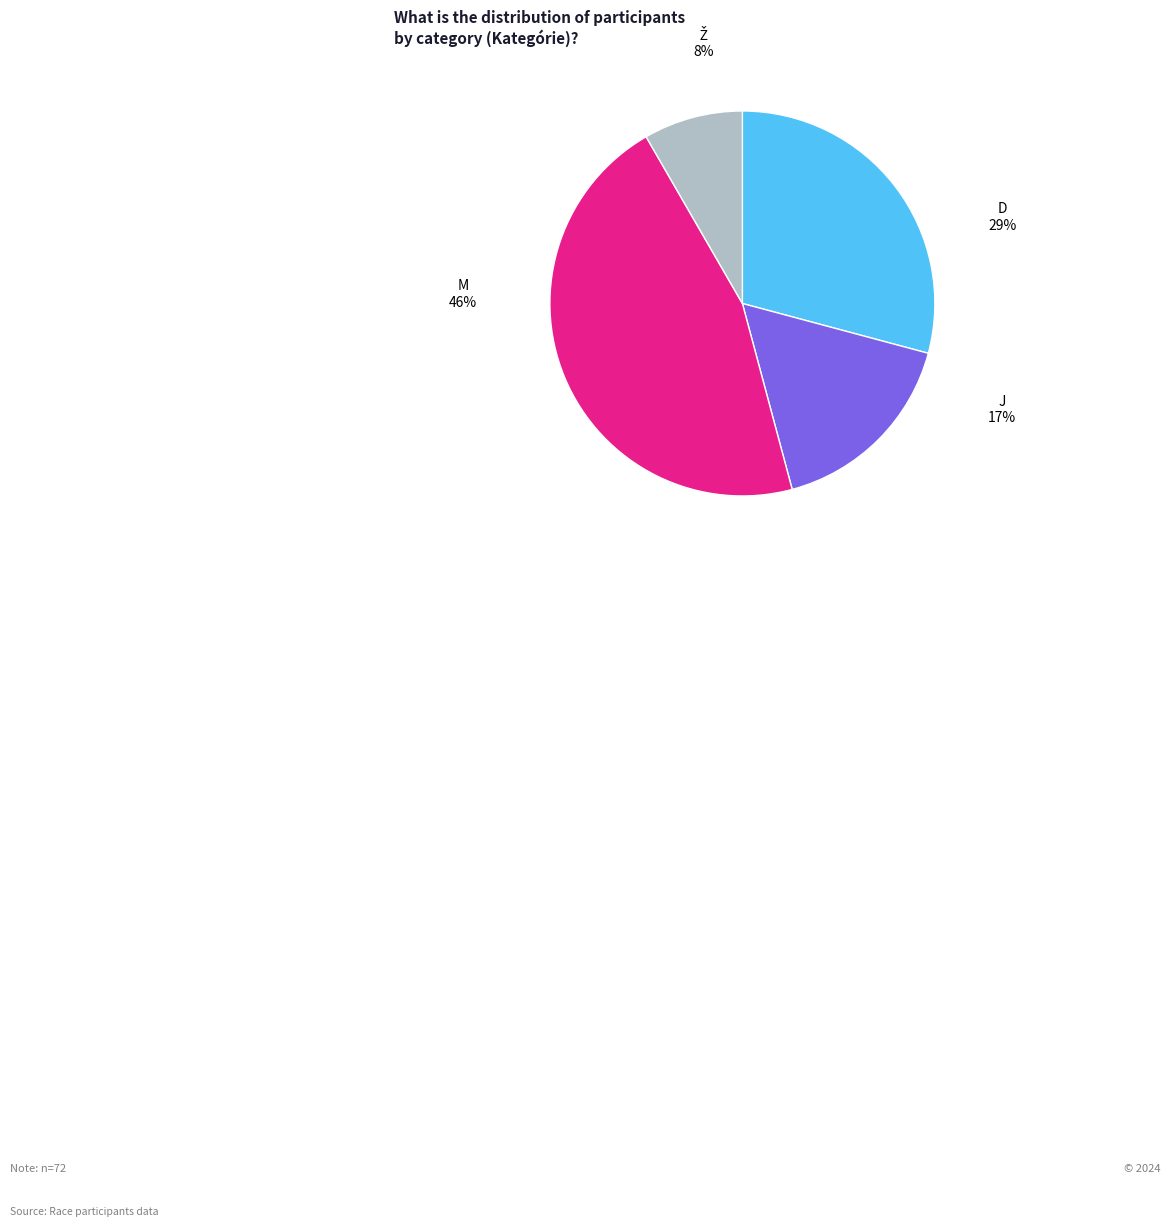

Is there any slice that represents more than half of the pie?

No